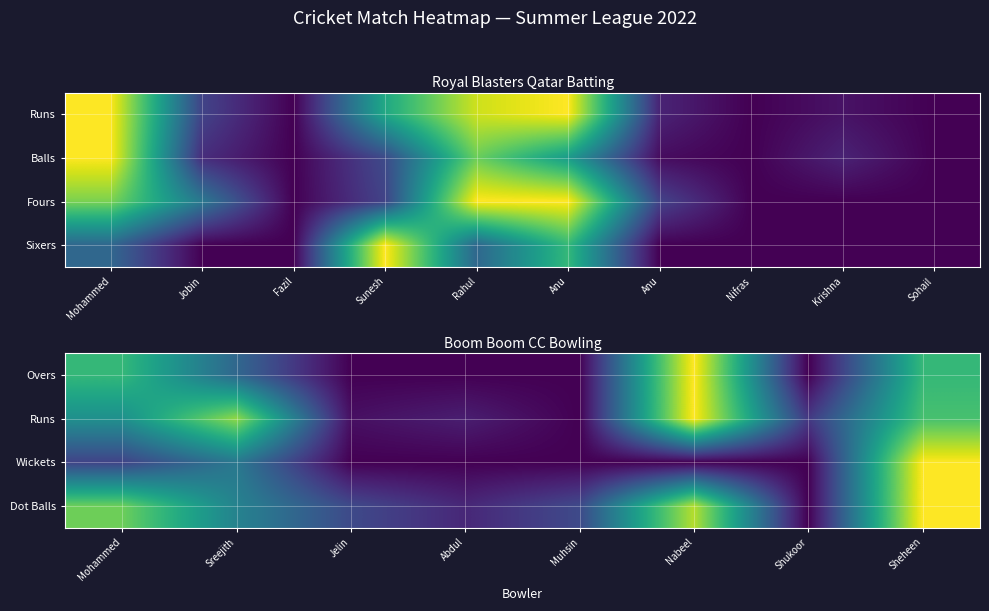

Which series has the largest range (max minus min)?

Overs